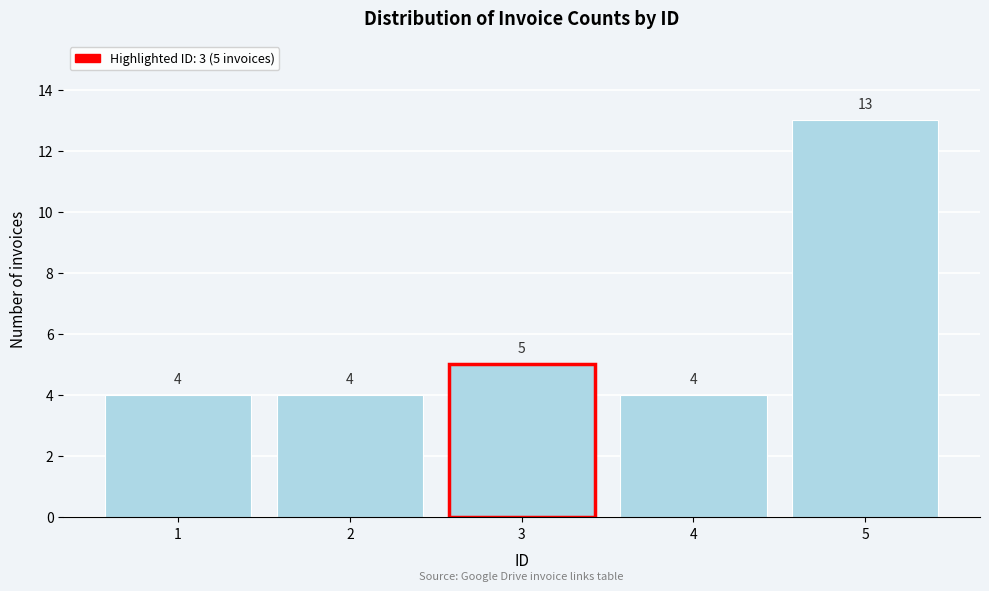

Reading left to right, transcribe all the data shown in this chart.

4	4	5	4	13